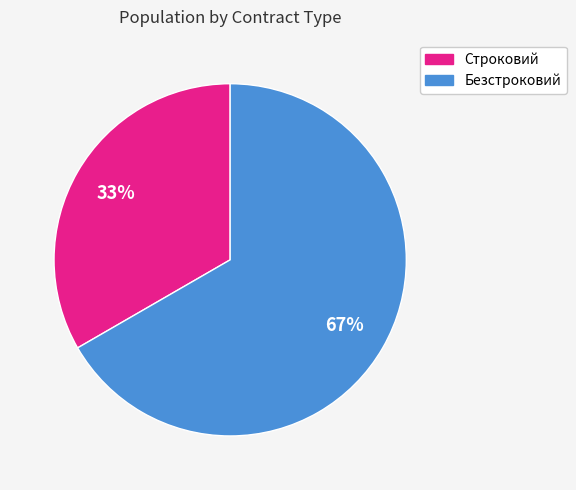

The Строковий slice represents 33% of the pie. True or false?

True